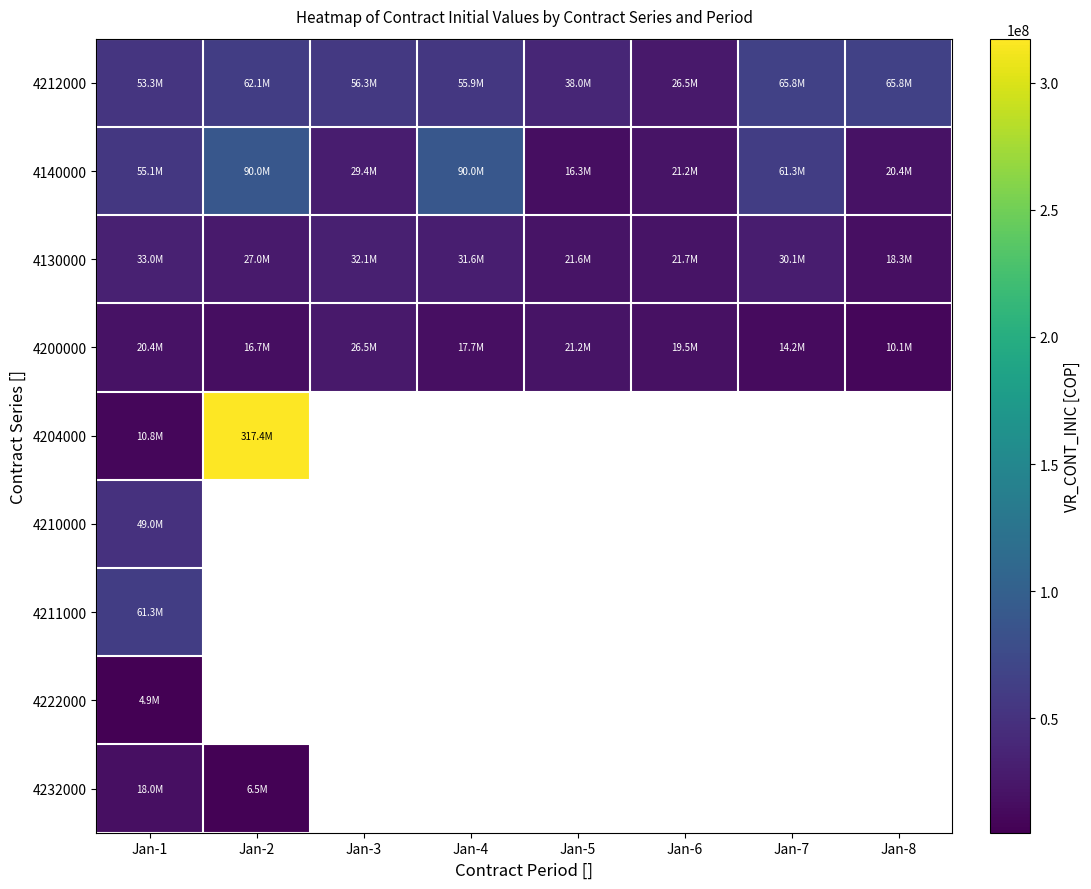

Which category has the lowest value in the 4222000 series?

Jan-1